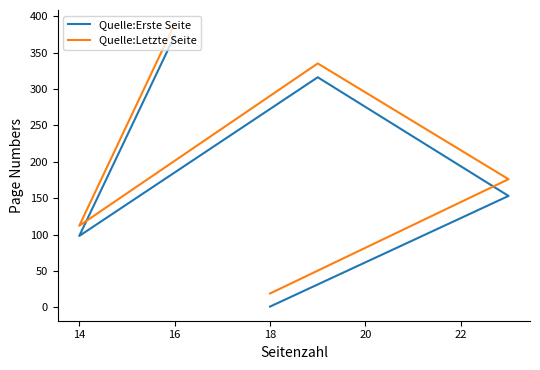

At which category does Quelle:Letzte Seite reach its first local valley?

14